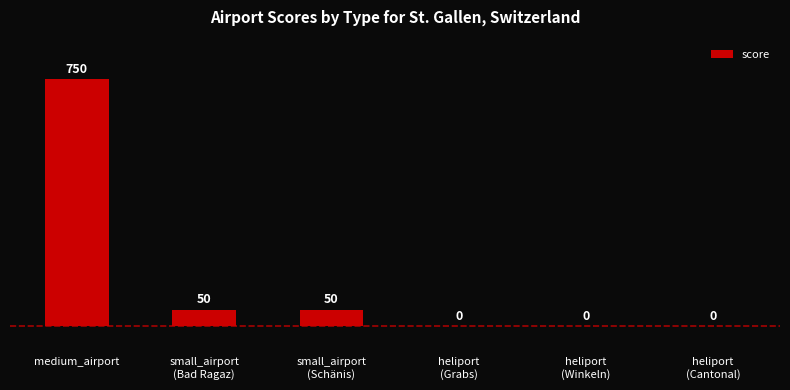

At which label does the data first exceed 50?

medium_airport